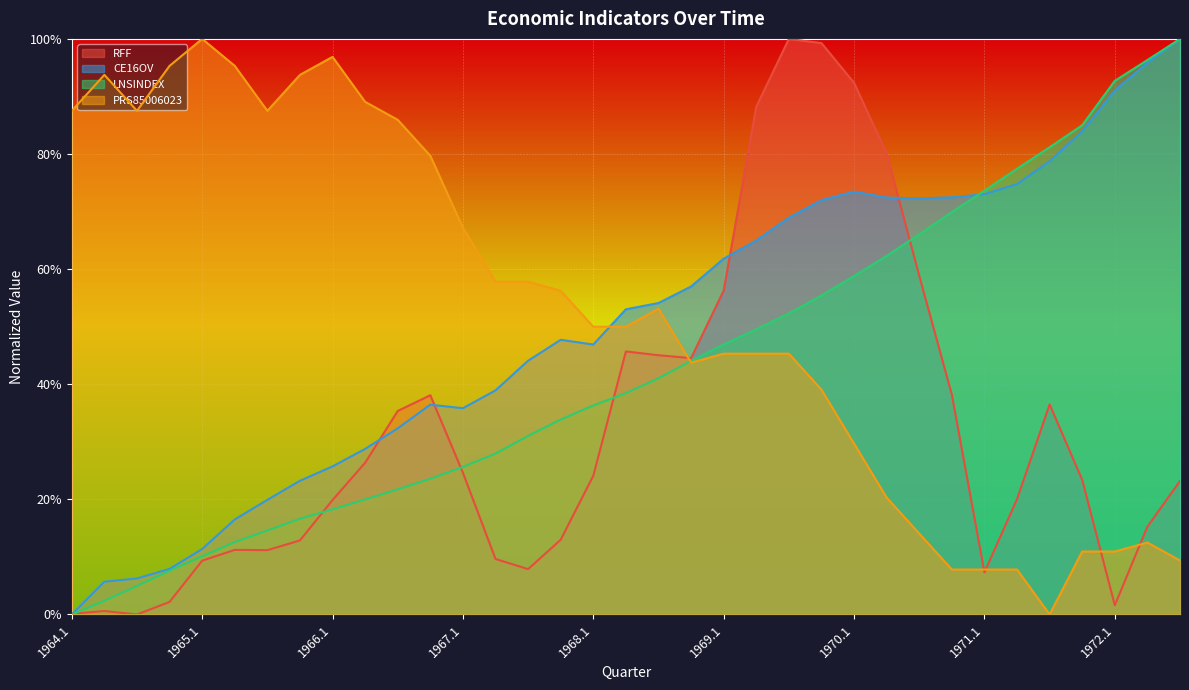

What position from the right is 1965.3?

29